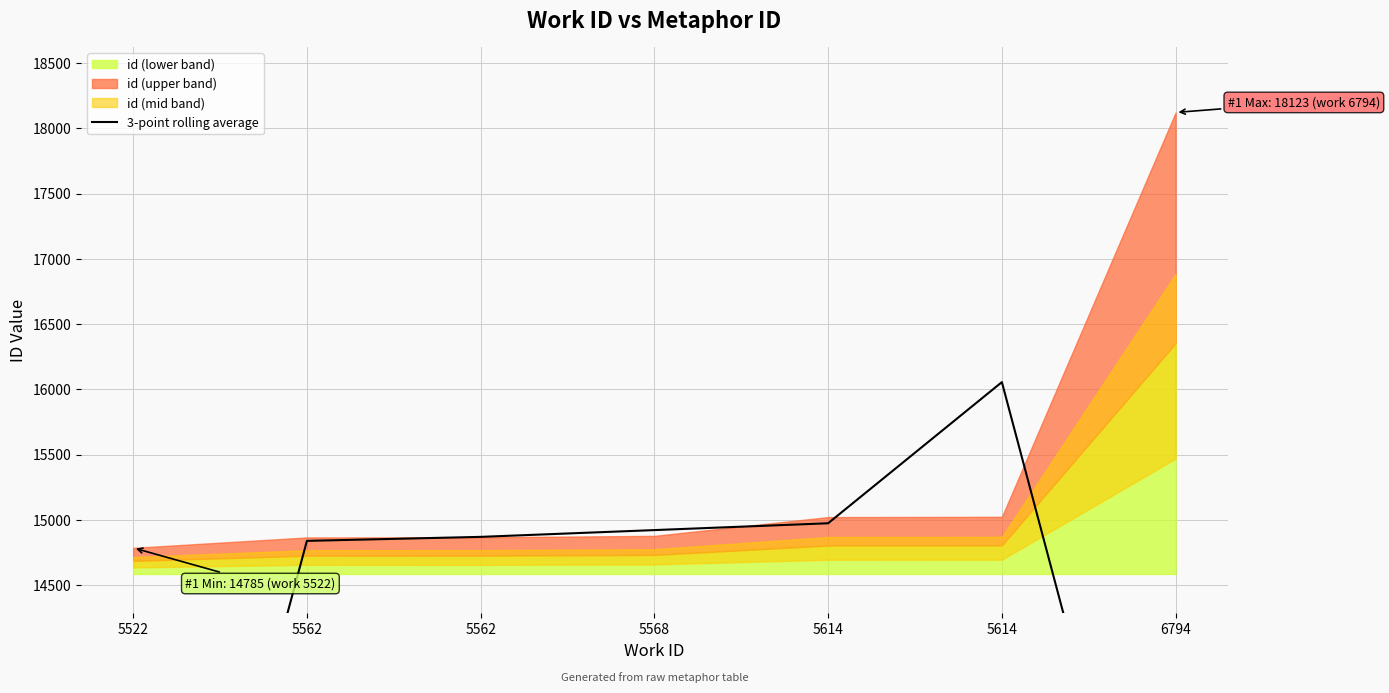

At which category does the data reach its first local peak?

5614